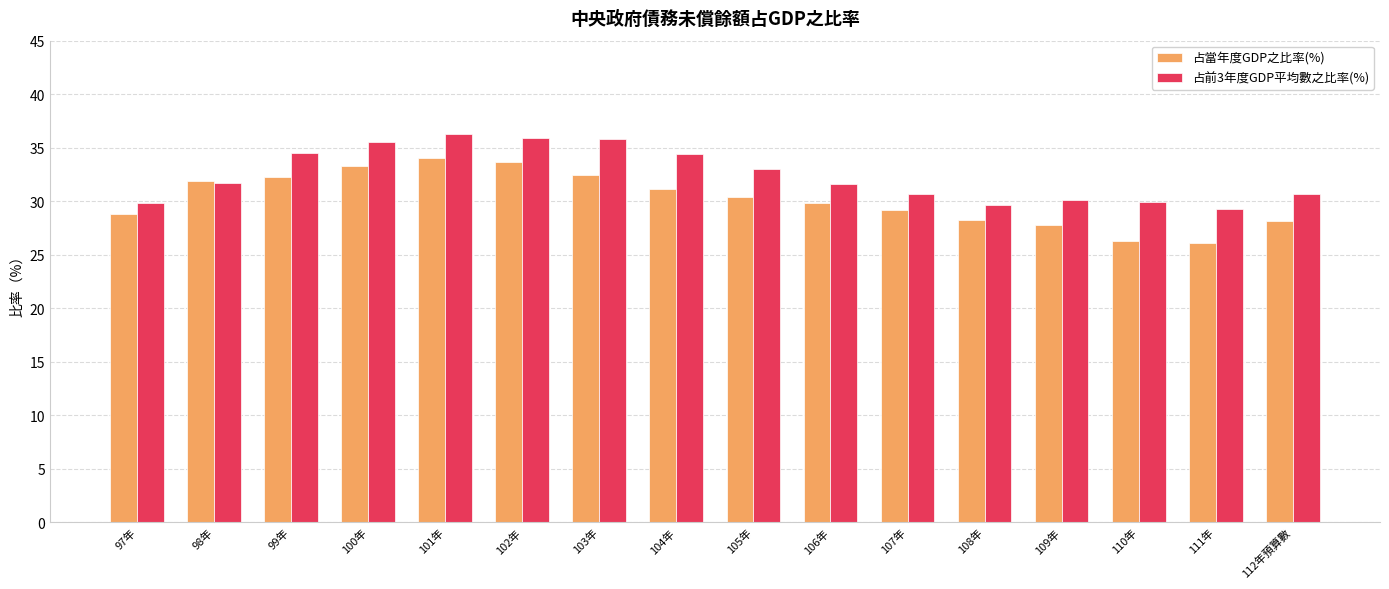

What is the maximum value shown in the chart?

36.3